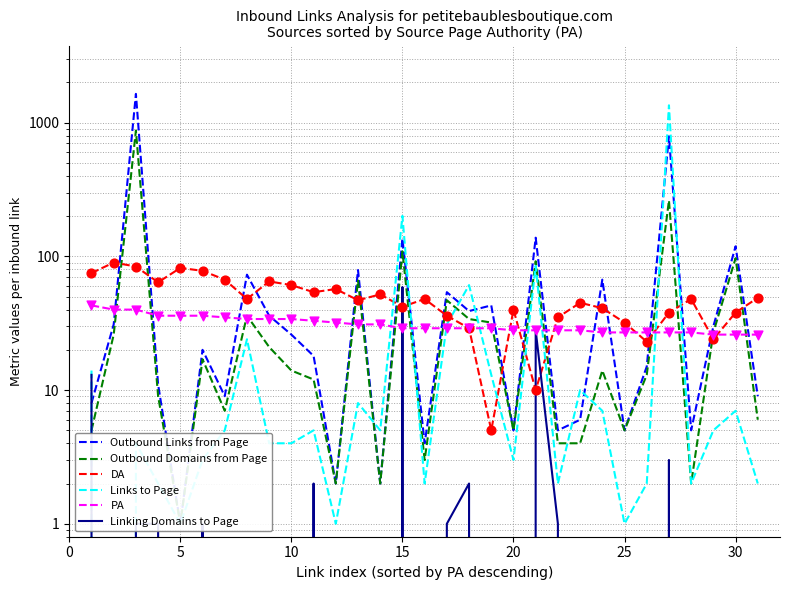

What is the total value across all series at 24?

156